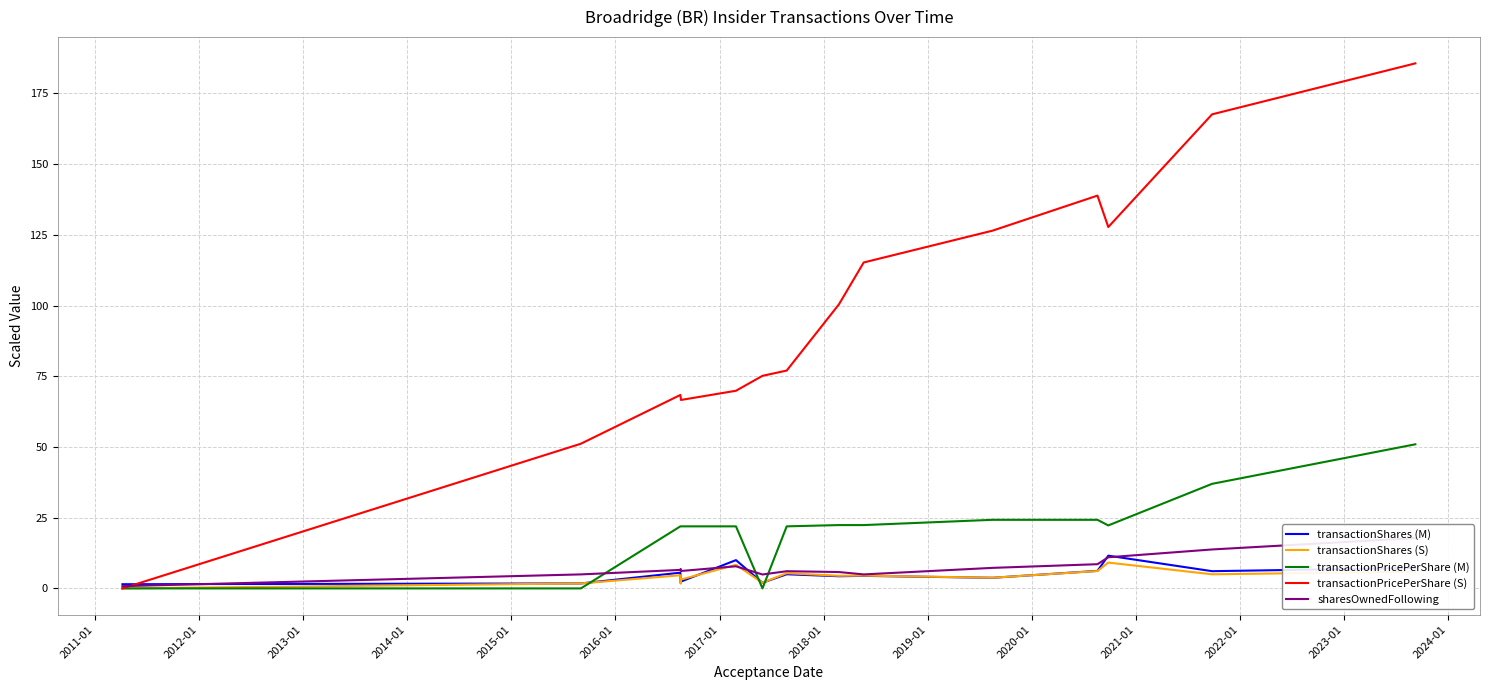

How many interior local valleys does the transactionPricePerShare (M) series have?

2